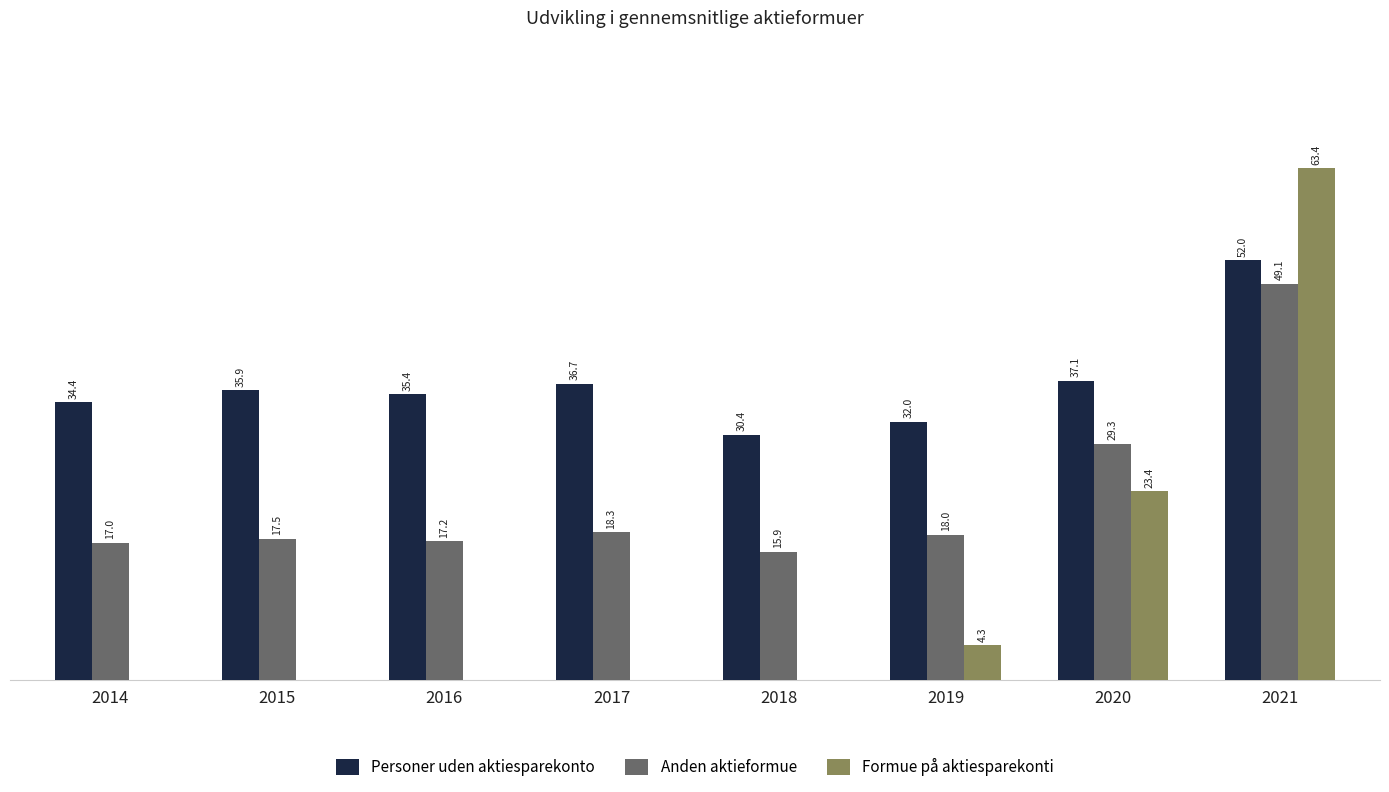

Which series has the largest total across all categories?

Personer uden aktiesparekonto